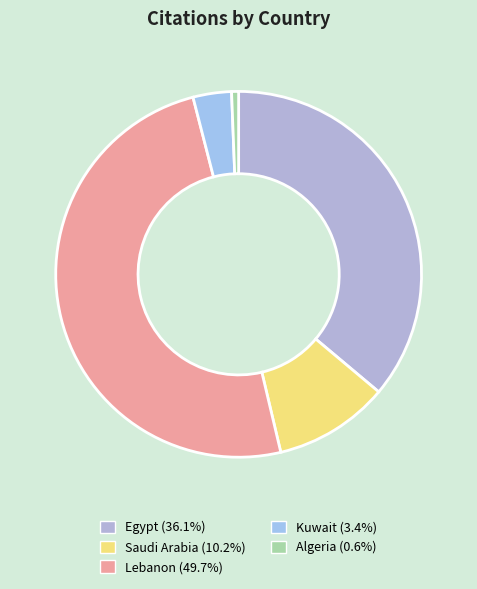

How many slices are in this pie chart?

5